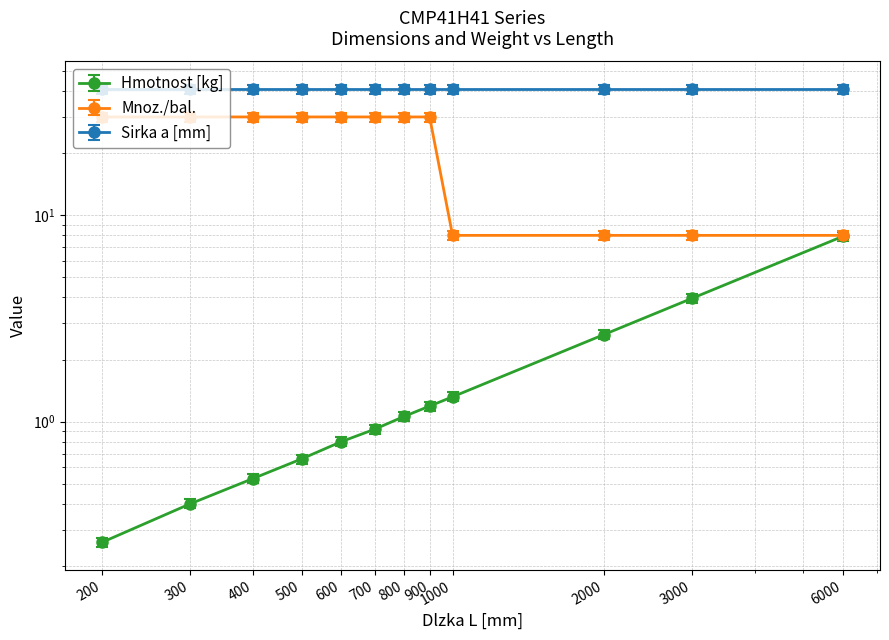

What is the difference between the highest and lowest values at 6000?

0.3